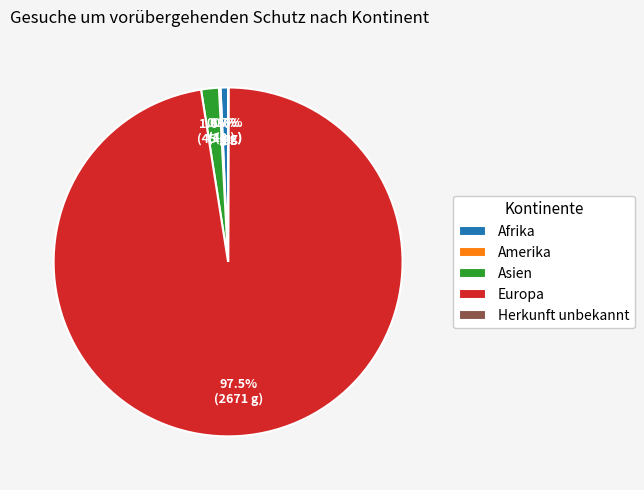

What is the largest slice in the pie chart?

Europa